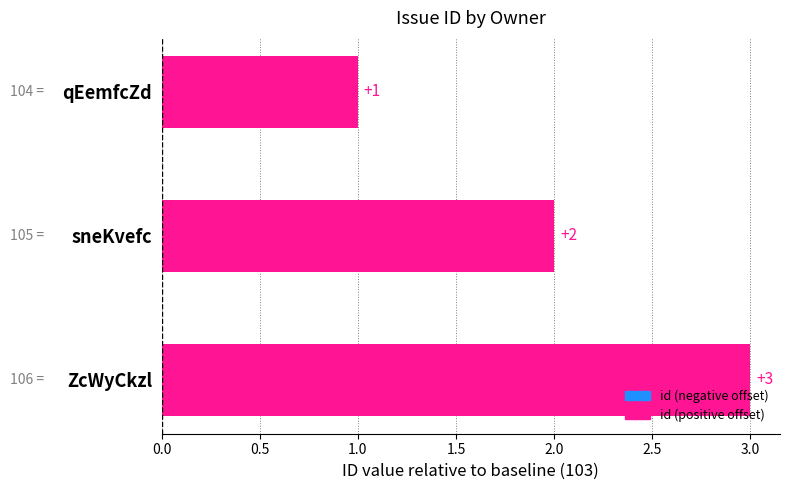

What is the minimum value shown in the chart?

1